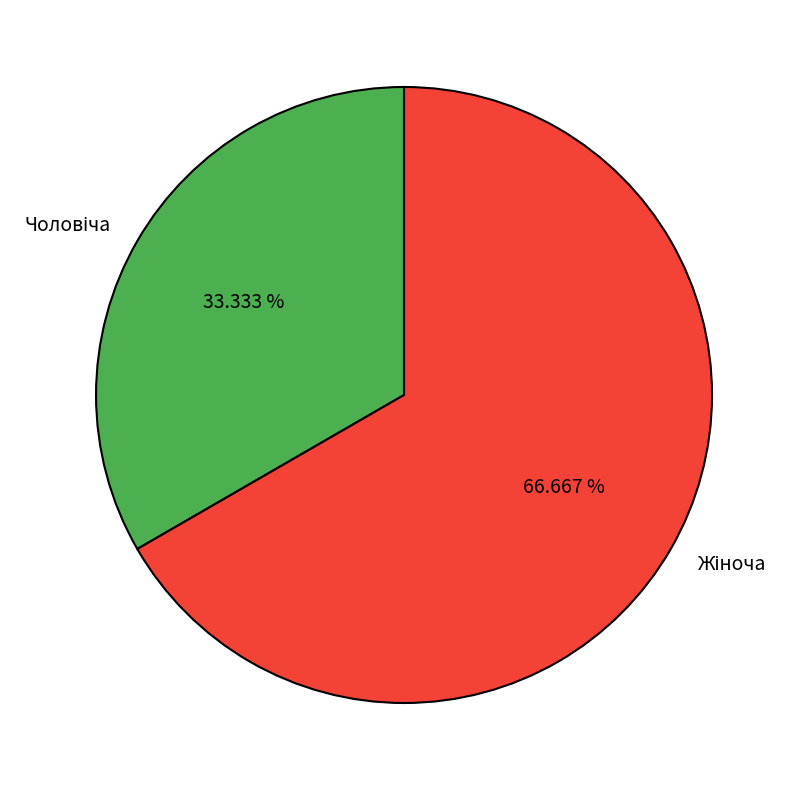

How many segments does this pie chart have?

2